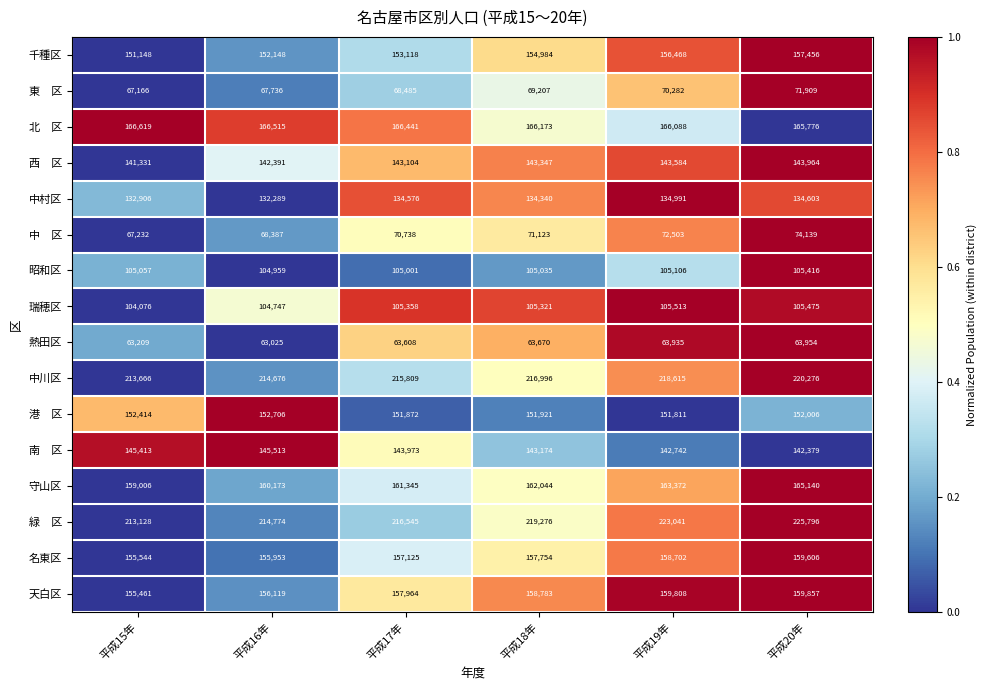

What is the difference between the highest and lowest values at 平成19年?

159106